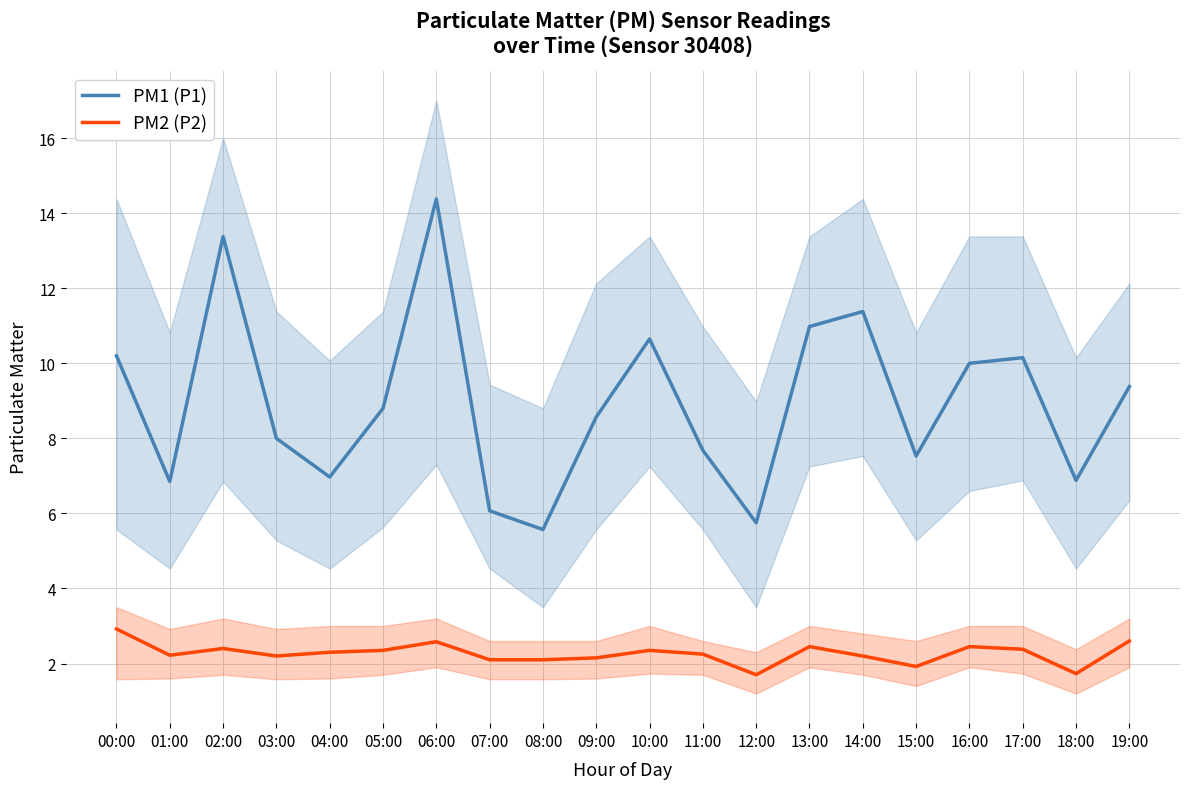

How many data points in PM2 (P2) are above 2?

17